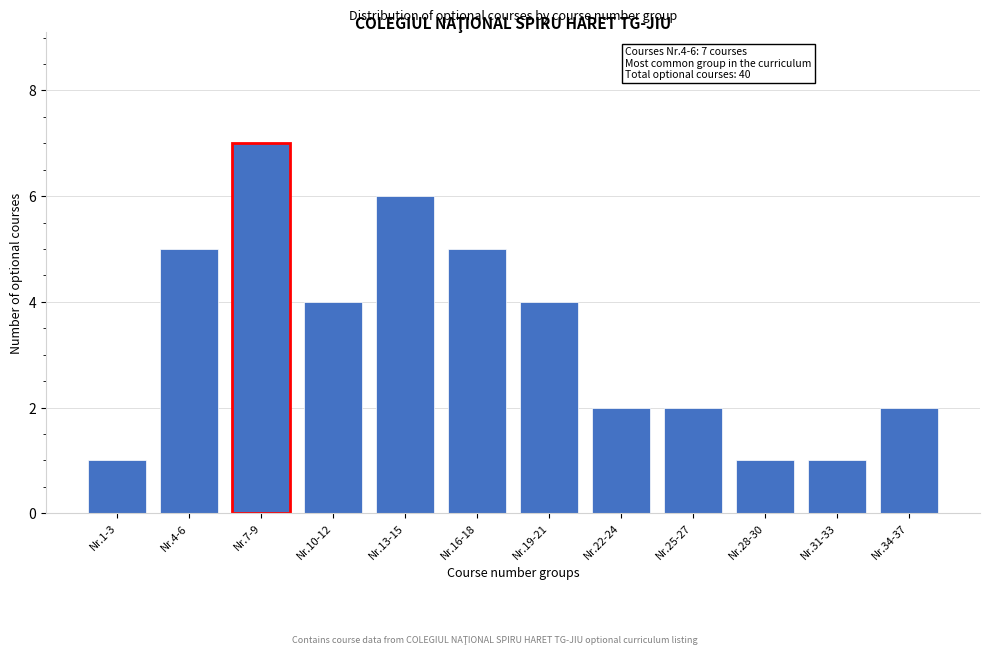

Reading left to right, what are all the values shown in this chart?

1	5	7	4	6	5	4	2	2	1	1	2